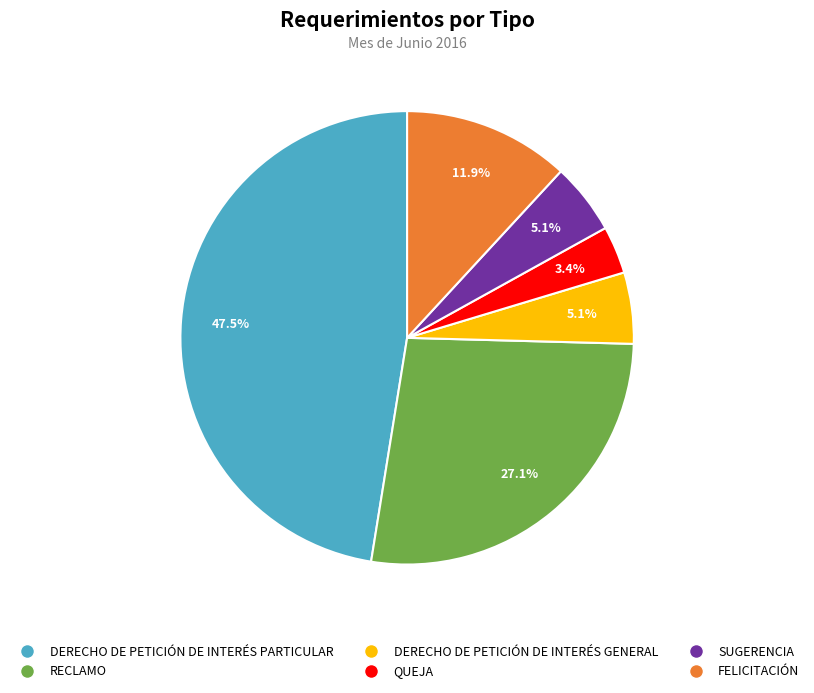

The QUEJA slice represents 14% of the pie. True or false?

False